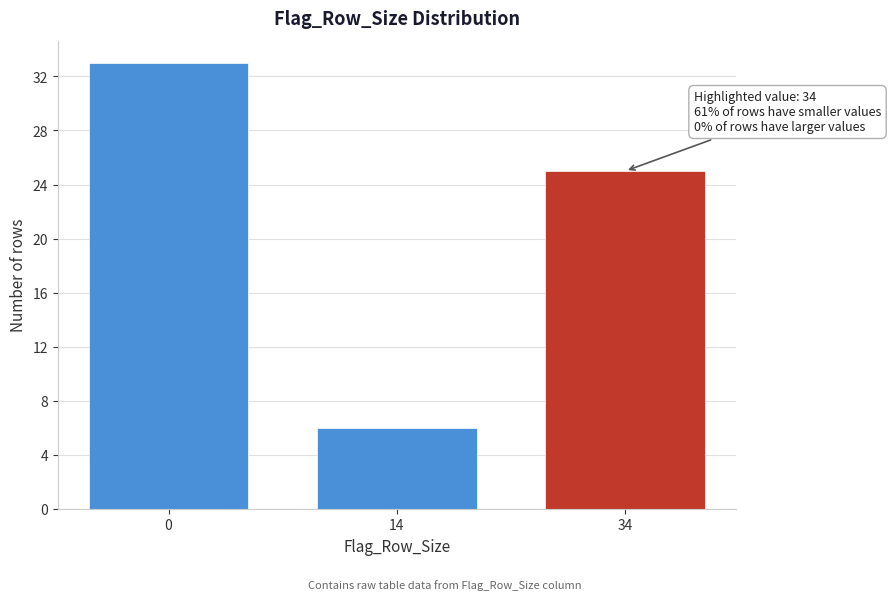

Reading left to right, extract all data points from this chart.

0=33	14=6	34=25